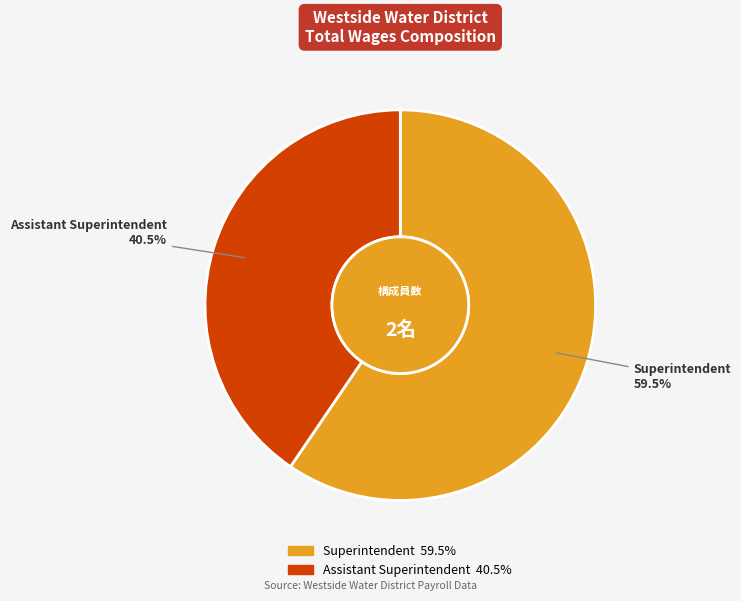

Which category has the biggest portion of the pie?

Superintendent